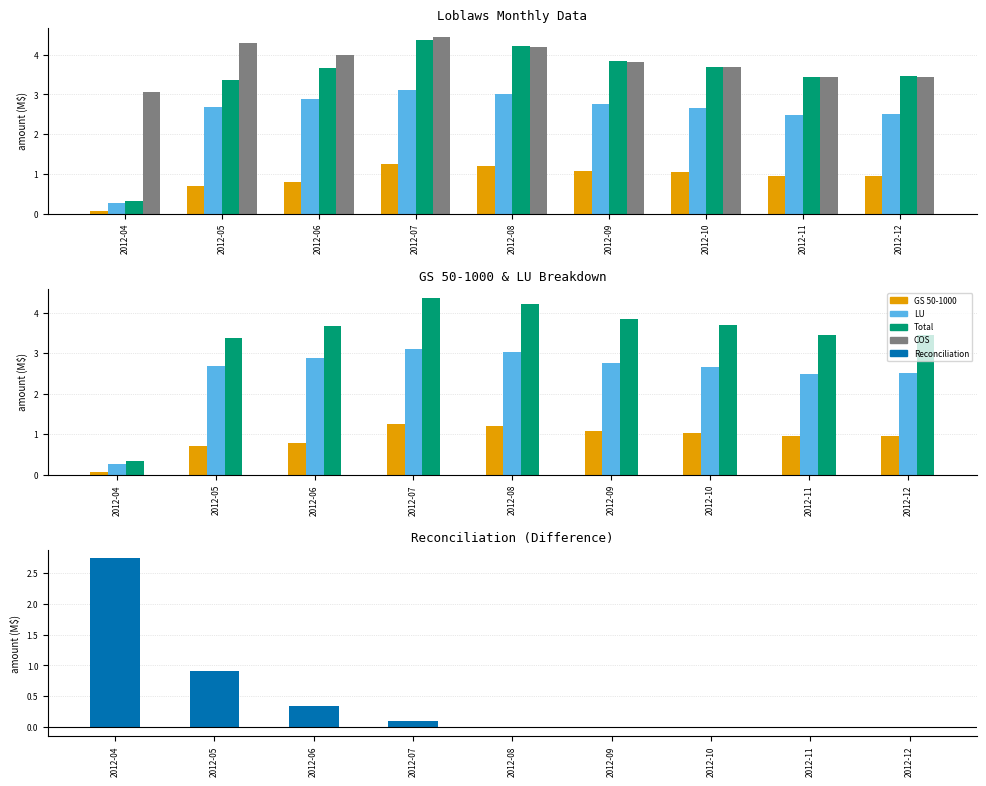

Reading left to right, transcribe all the data shown in this chart.

GS 50-1000: 2012-04=0.1	2012-05=0.7	2012-06=0.8	2012-07=1.3	2012-08=1.2	2012-09=1.1	2012-10=1.0	2012-11=1.0	2012-12=1.0
LU: 2012-04=0.3	2012-05=2.7	2012-06=2.9	2012-07=3.1	2012-08=3.0	2012-09=2.8	2012-10=2.7	2012-11=2.5	2012-12=2.5
Total: 2012-04=0.3	2012-05=3.4	2012-06=3.7	2012-07=4.4	2012-08=4.2	2012-09=3.8	2012-10=3.7	2012-11=3.4	2012-12=3.5
COS: 2012-04=3.1	2012-05=4.3	2012-06=4.0	2012-07=4.5	2012-08=4.2	2012-09=3.8	2012-10=3.7	2012-11=3.4	2012-12=3.4
Reconciliation: 2012-04=2.7	2012-05=0.9	2012-06=0.3	2012-07=0.1	2012-08=-0.0	2012-09=-0.0	2012-10=-0.0	2012-11=-0.0	2012-12=-0.0